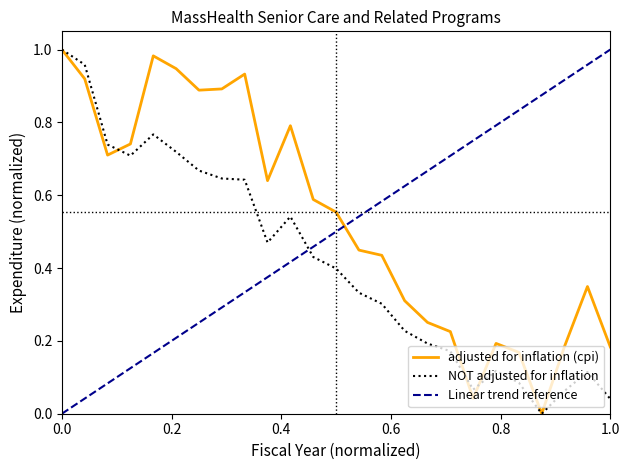

What is the difference between the maximum and minimum values in the NOT adjusted for inflation series?

1.0